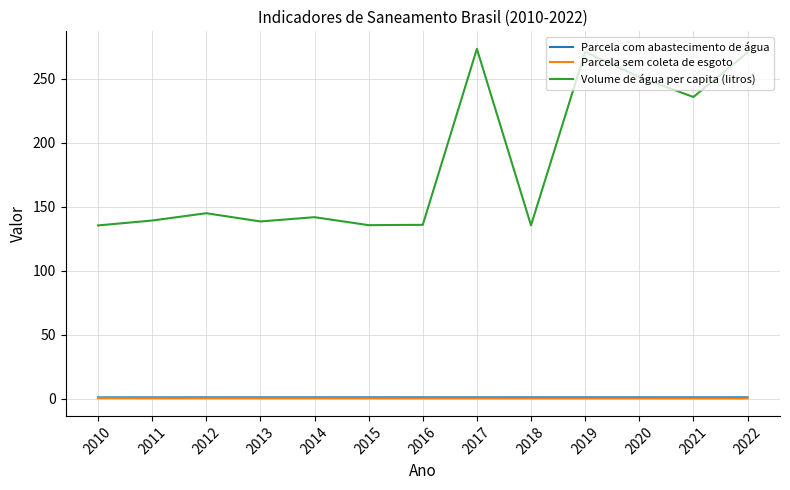

Which series has the largest total across all categories?

Volume de água per capita (litros)